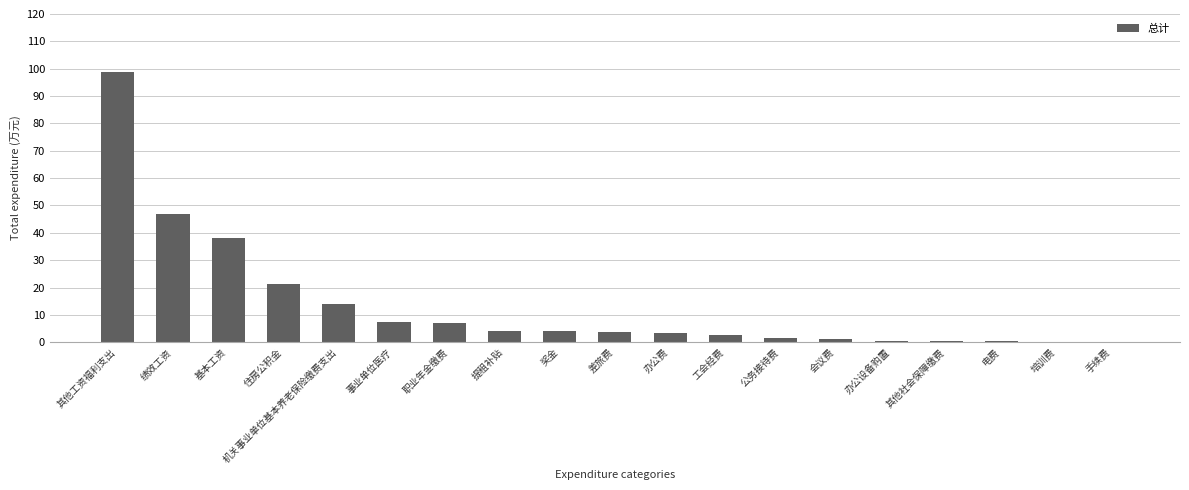

What is the sum of all values?

256.1